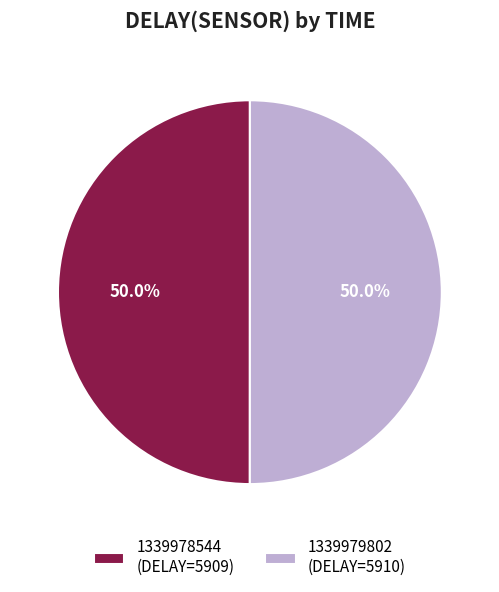

What is the ratio of the value at 1339979802 (DELAY=5910) to the value at 1339978544 (DELAY=5909)?

1.0